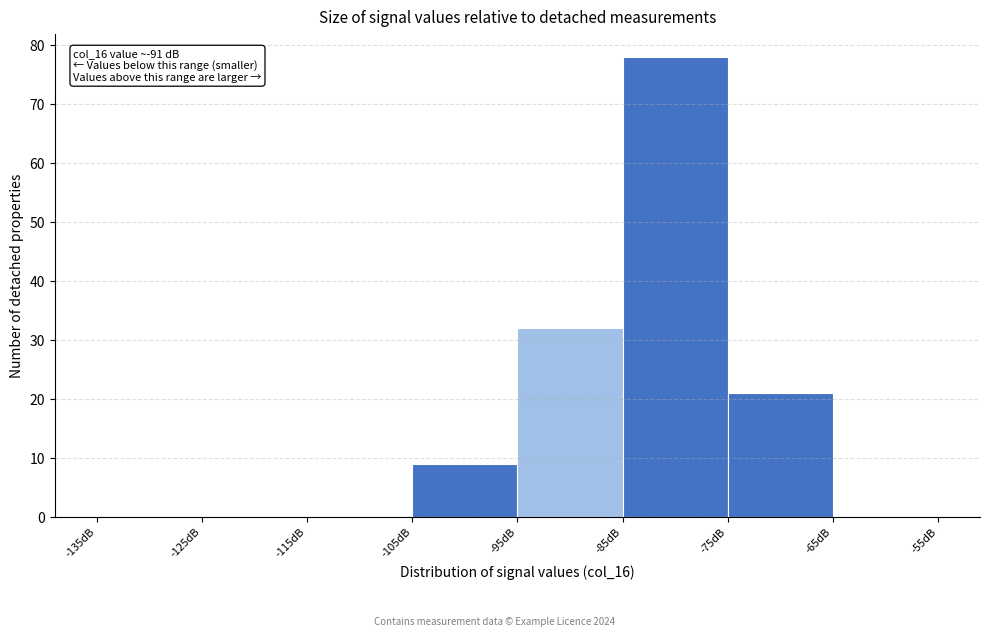

Which range on the x-axis has the tallest bar?

-85 to -75